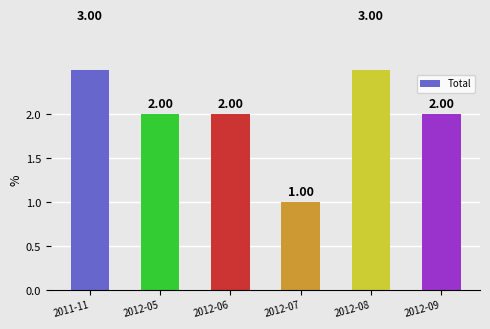

What is the difference between the maximum and second lowest values?

1